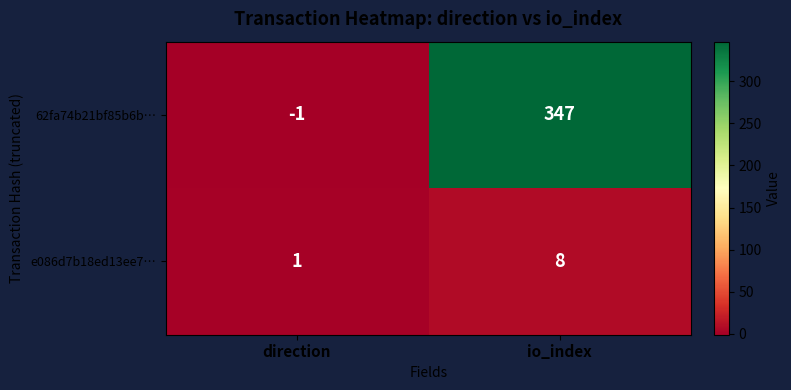

Which series has the largest total across all categories?

62fa74b21bf85b6b…